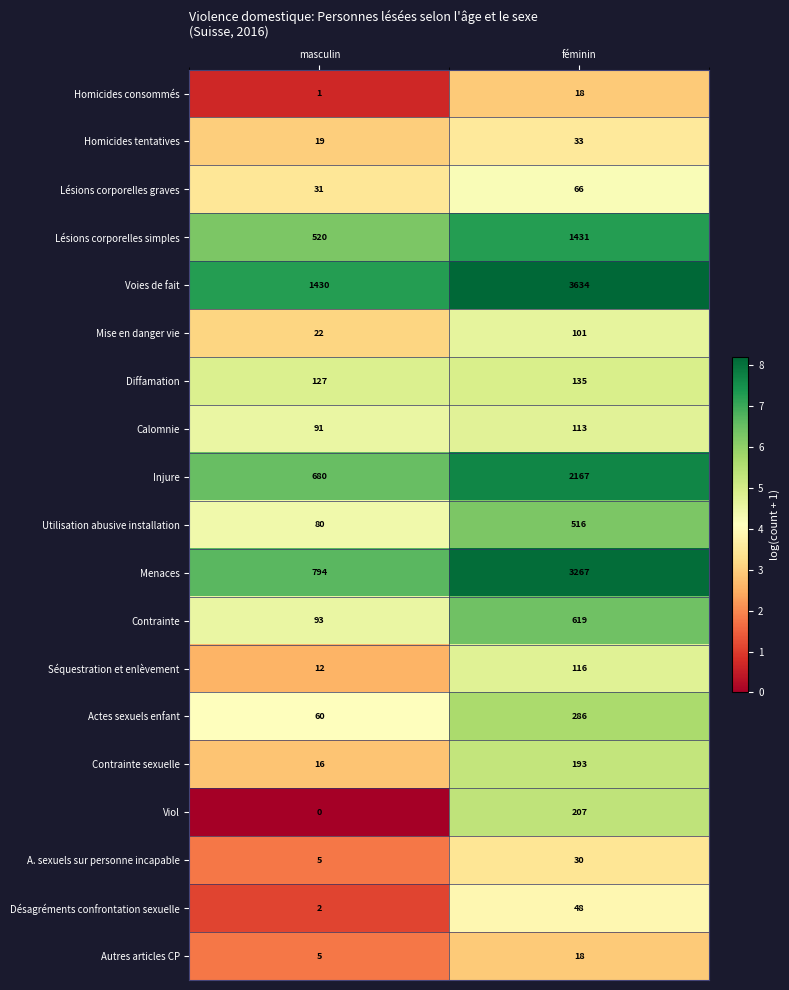

Rank the categories by Voies de fait value from lowest to highest.

masculin, féminin